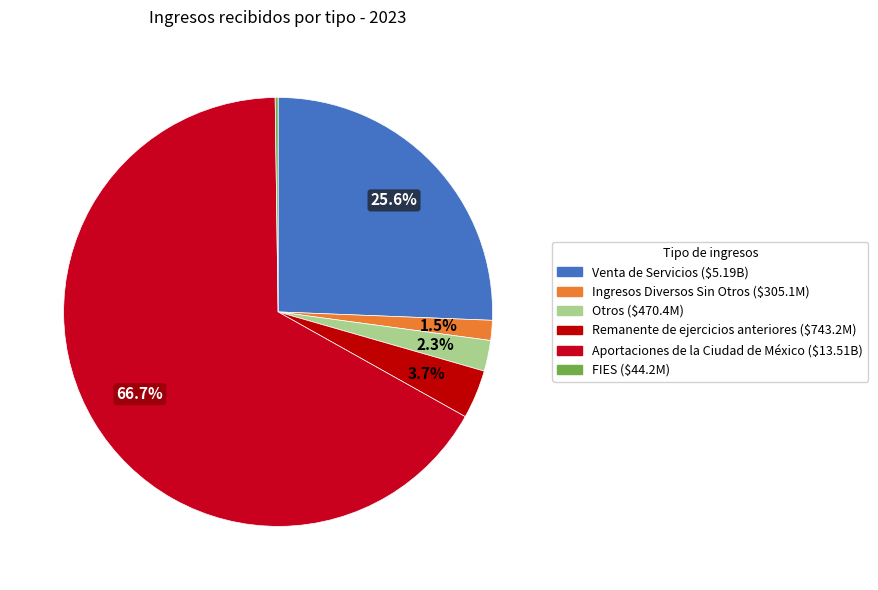

Between Venta de Servicios and Remanente de ejercicios anteriores, which is larger?

Venta de Servicios